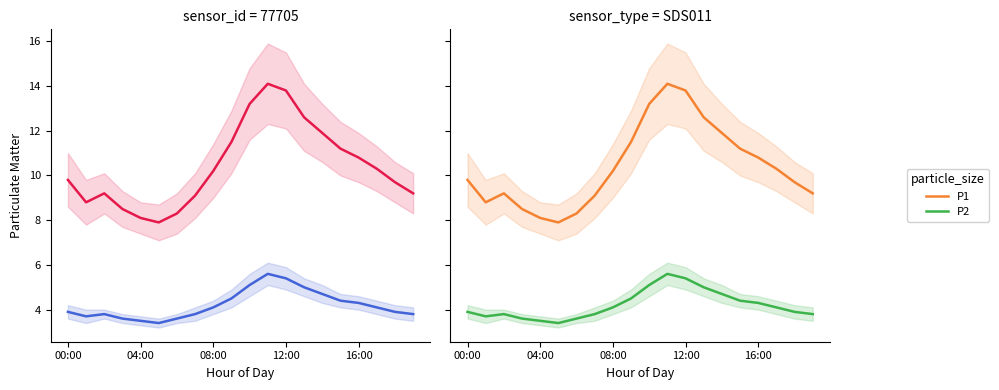

At which category does the chart reach its peak across all series?

11